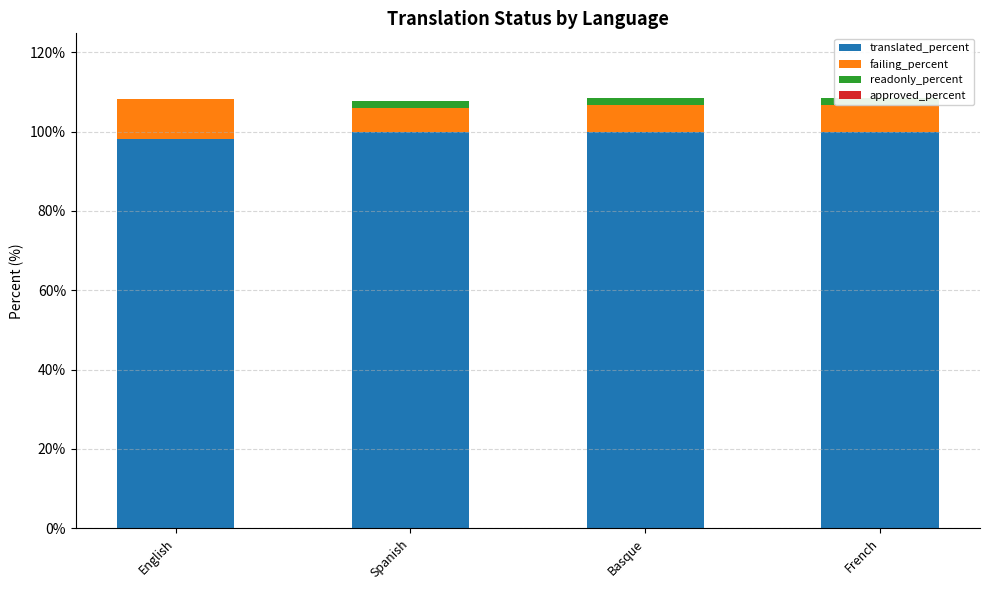

At which category does the chart reach its minimum across all series?

English